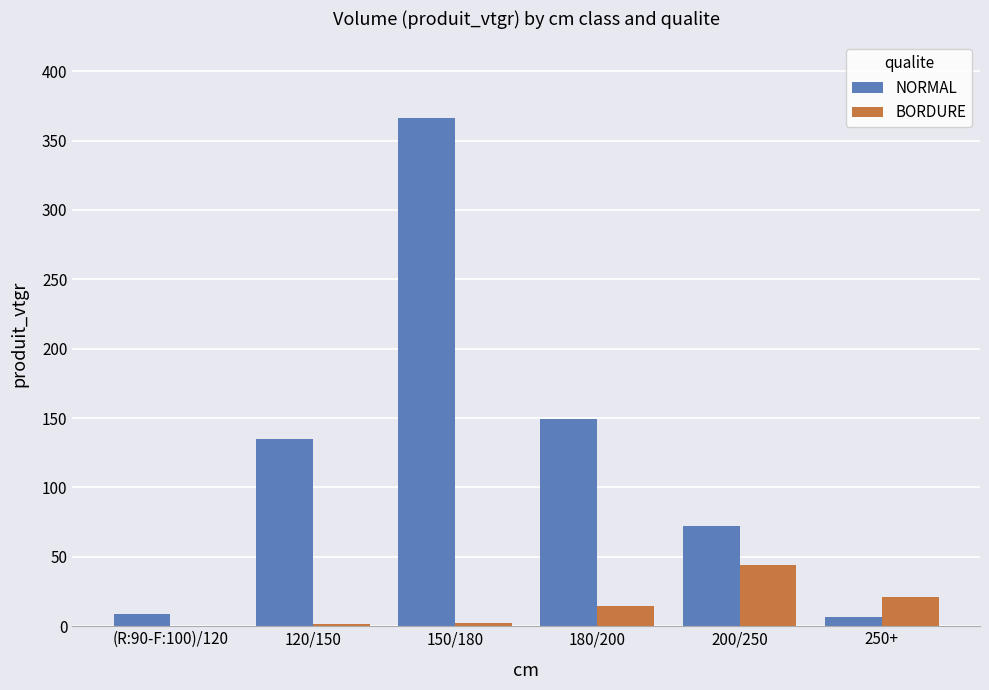

Is the value of BORDURE at 180/200 greater than the value of NORMAL at 120/150?

No